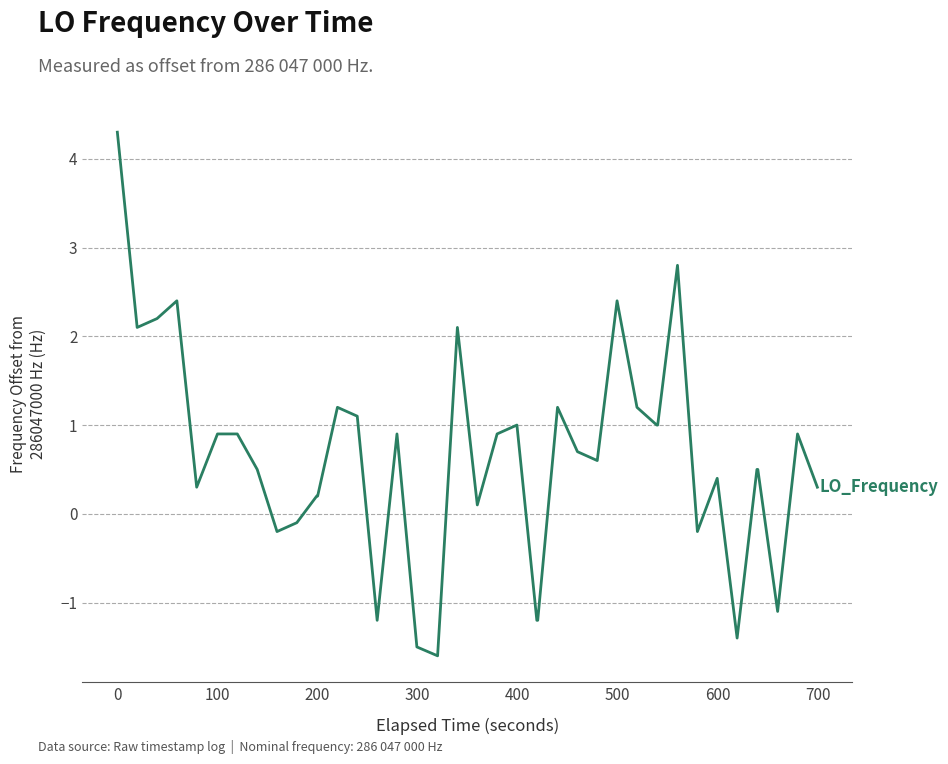

What is the difference between the maximum and minimum values?

5.9